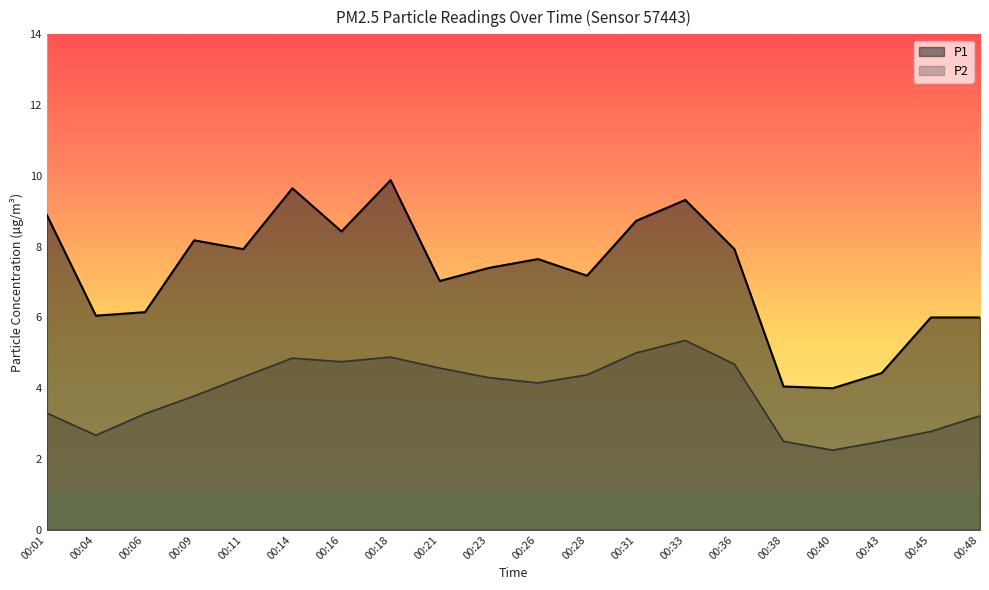

Is the value of P1 at 00:18 greater than the value of P2 at 00:23?

Yes